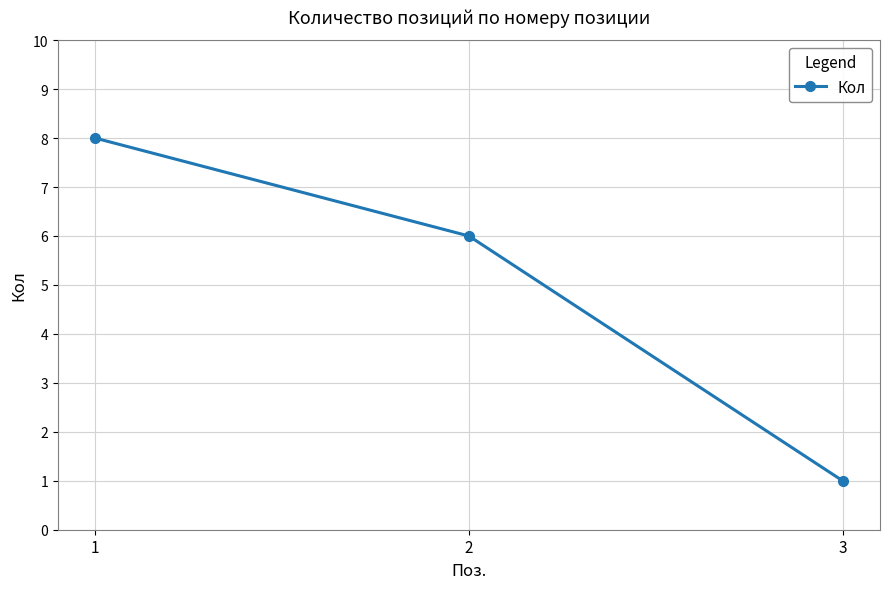

What is the approximate value at 1?

8